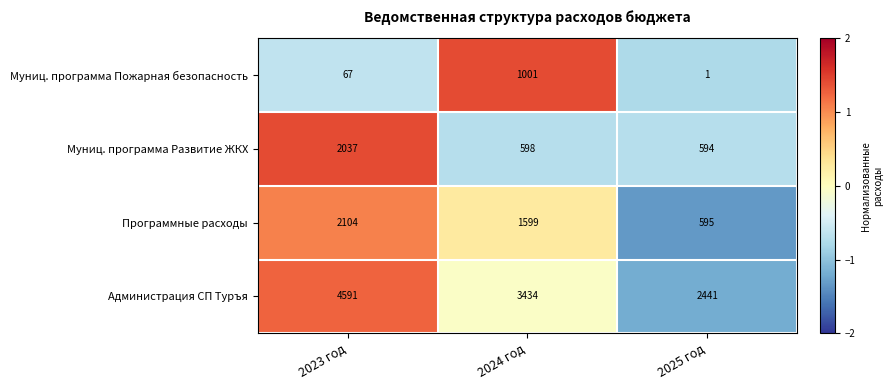

What is the sum of the Программные расходы values at 2024 год and 2025 год?

2194